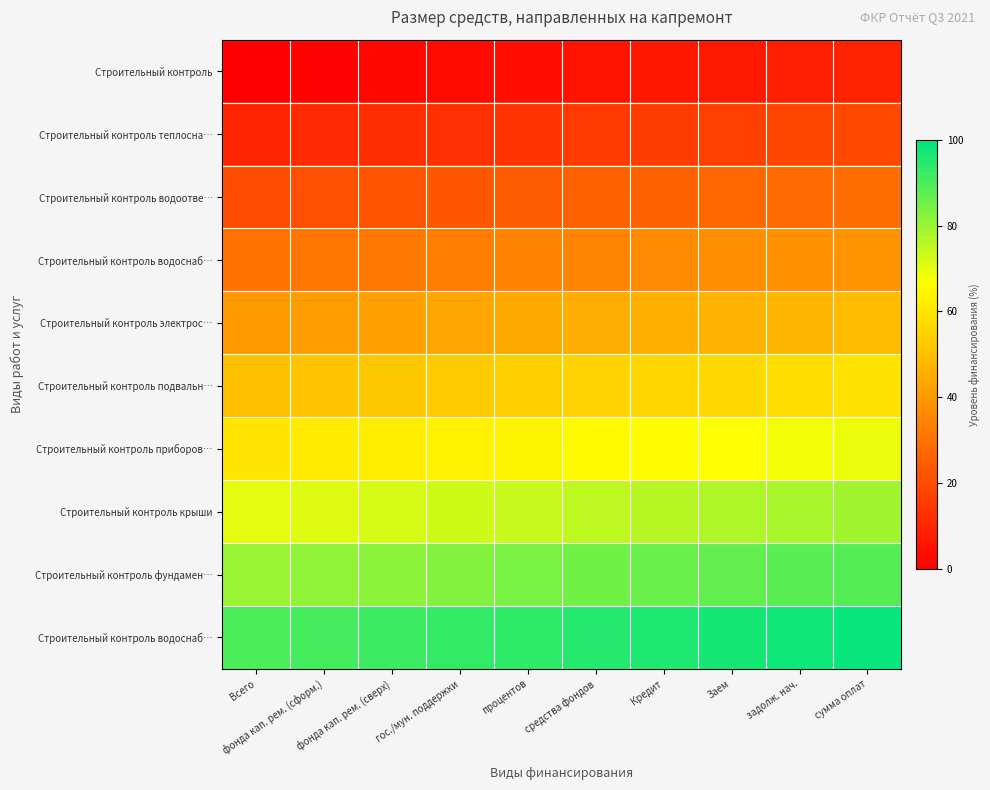

At which category is the sum across all series the highest?

сумма оплат